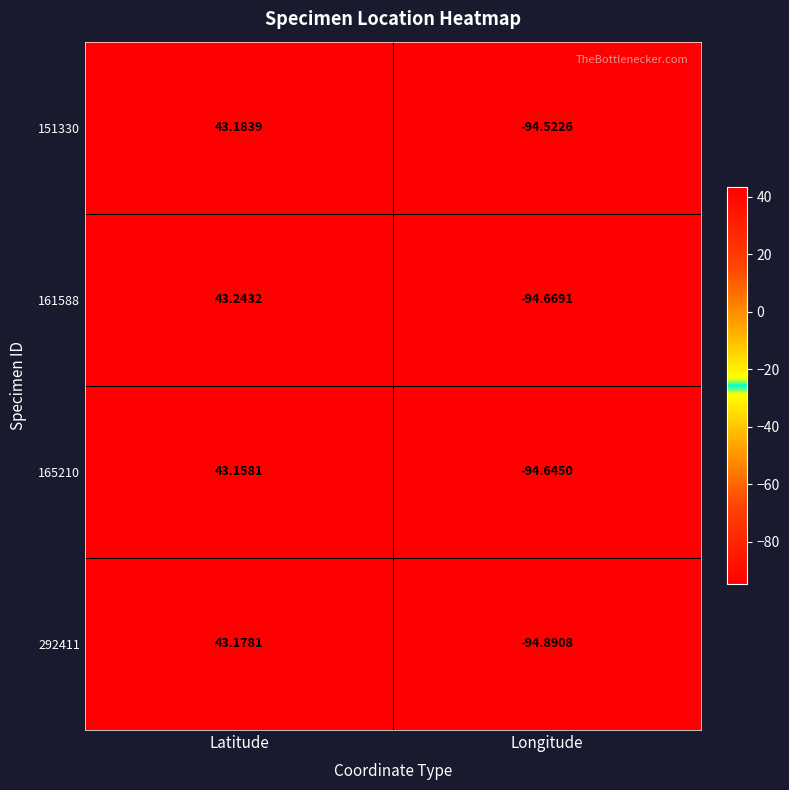

Rank the categories by 292411 value from lowest to highest.

Longitude, Latitude